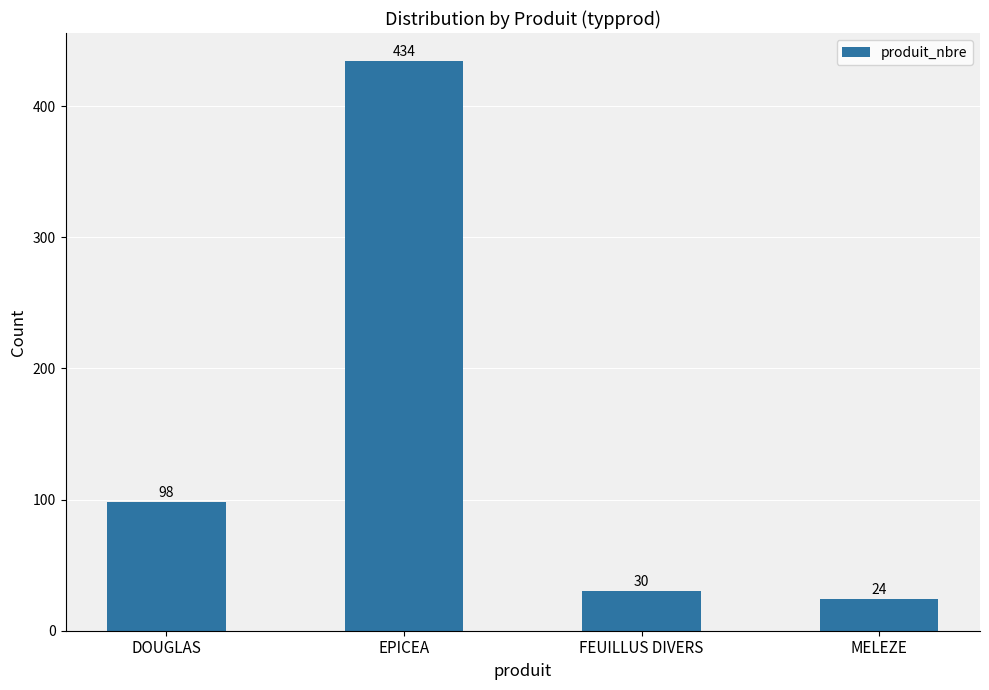

Which label corresponds to the smallest value in the chart?

MELEZE